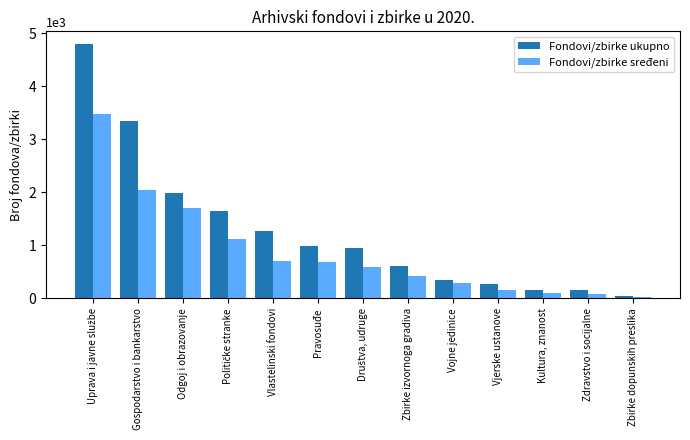

Which series has the largest total across all categories?

Fondovi/zbirke ukupno